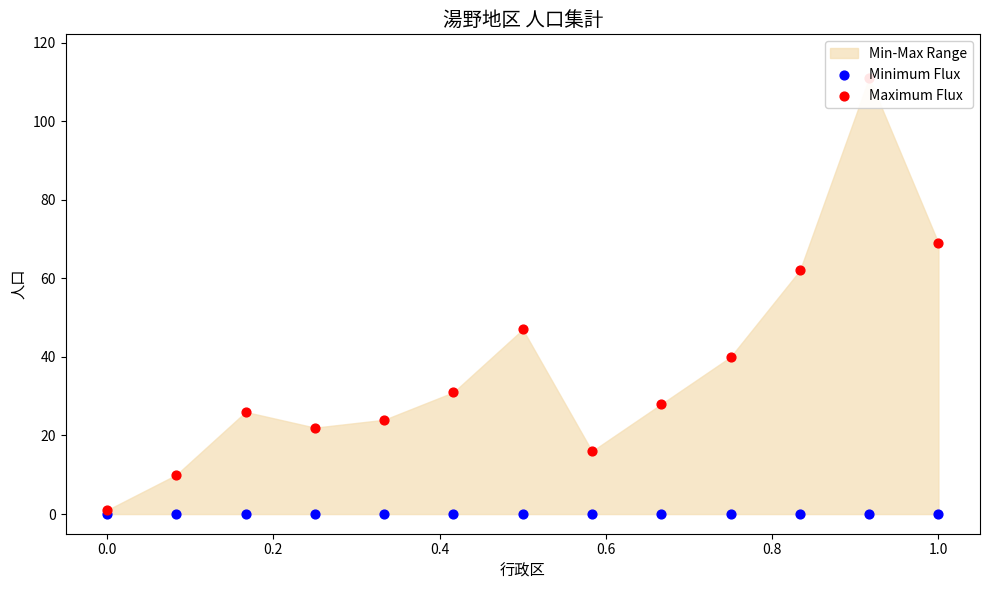

Is the value of Maximum Flux at 12 greater than the value of Minimum Flux at 9?

Yes